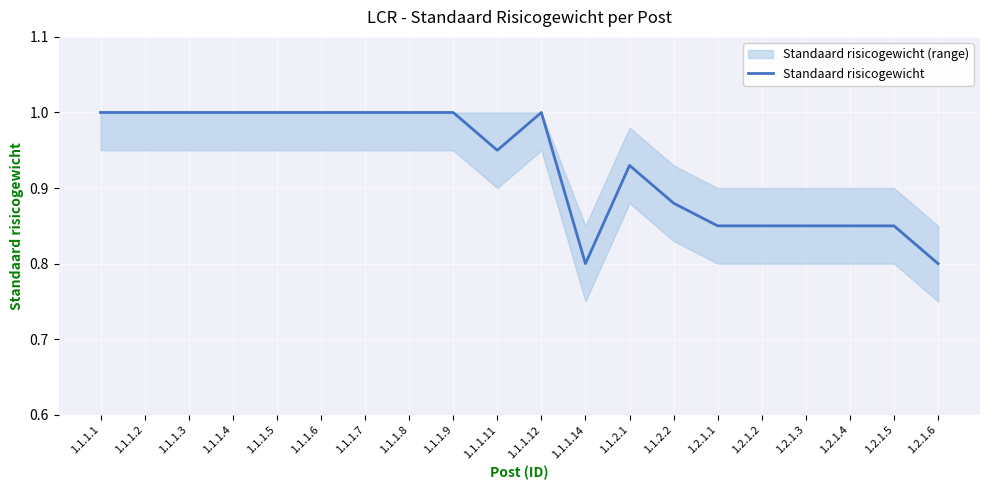

True or false: the data shows 1.4 at 1.2.1.1.

False